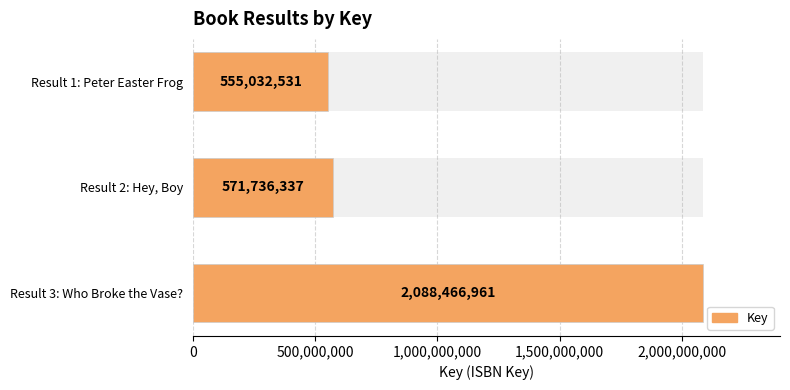

Does the chart contain stacked bars?

No